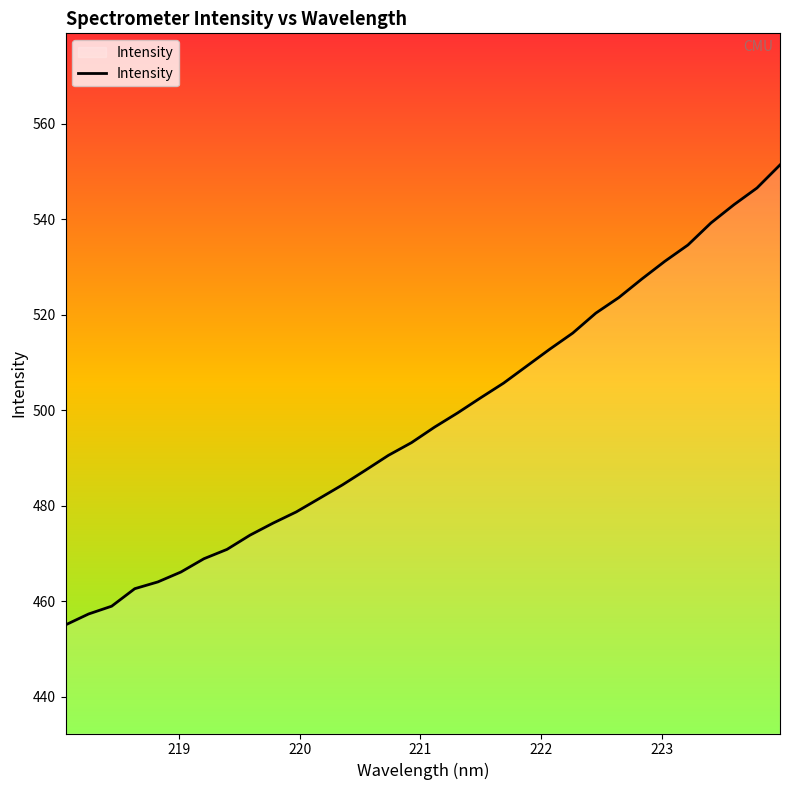

What is the smallest value displayed?

455.0